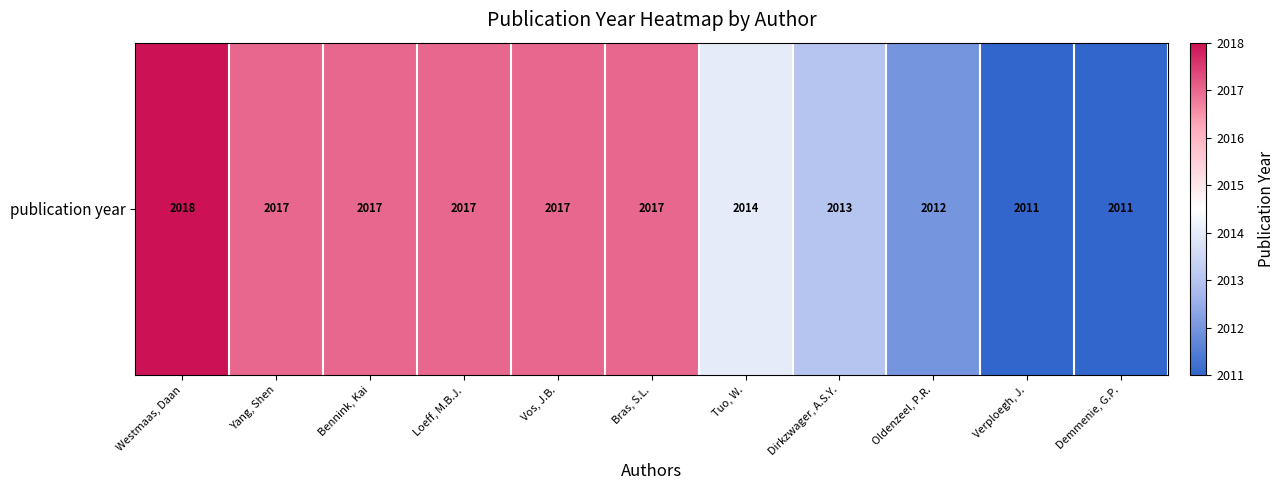

What is the smallest value displayed?

2011